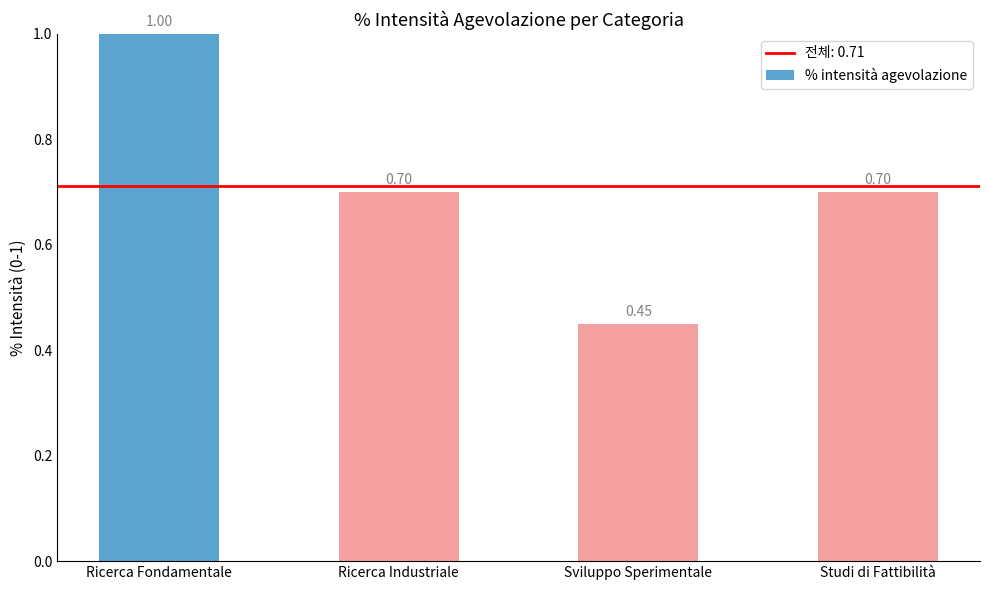

What is the label of the 1st bar from the left?

Ricerca Fondamentale